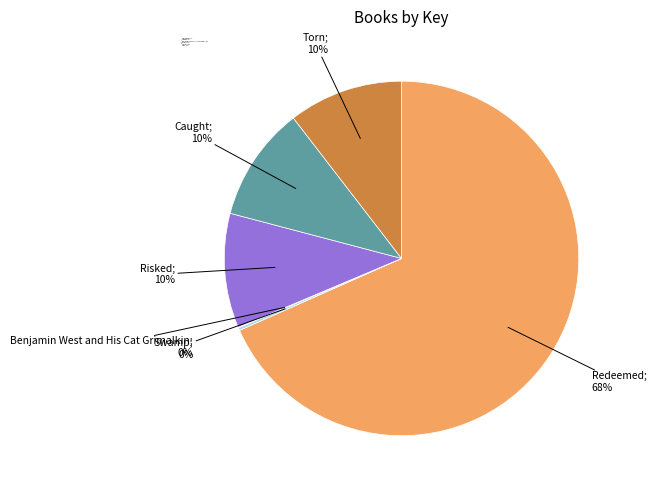

Approximately how many times larger is the value at Caught compared to Risked?

1.0